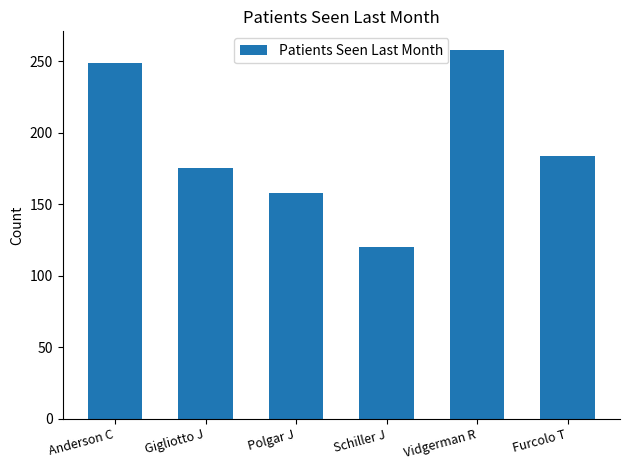

What is the ratio of the value at Furcolo T to the value at Vidgerman R?

0.7